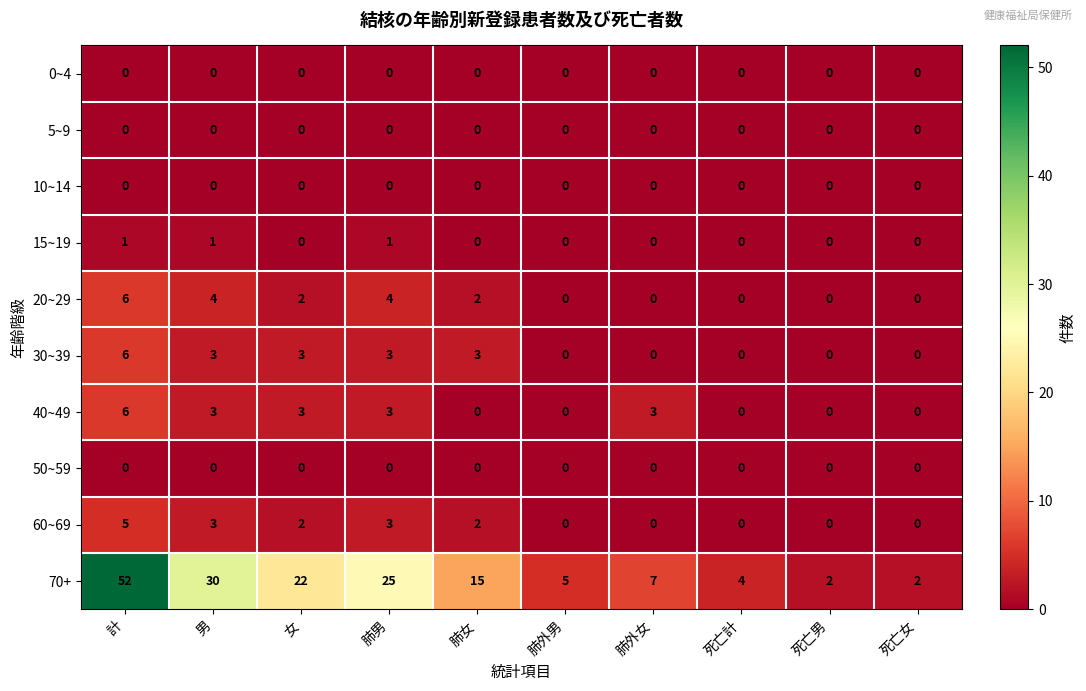

Between 肺男 and 肺外男, which series saw the biggest shift?

70+